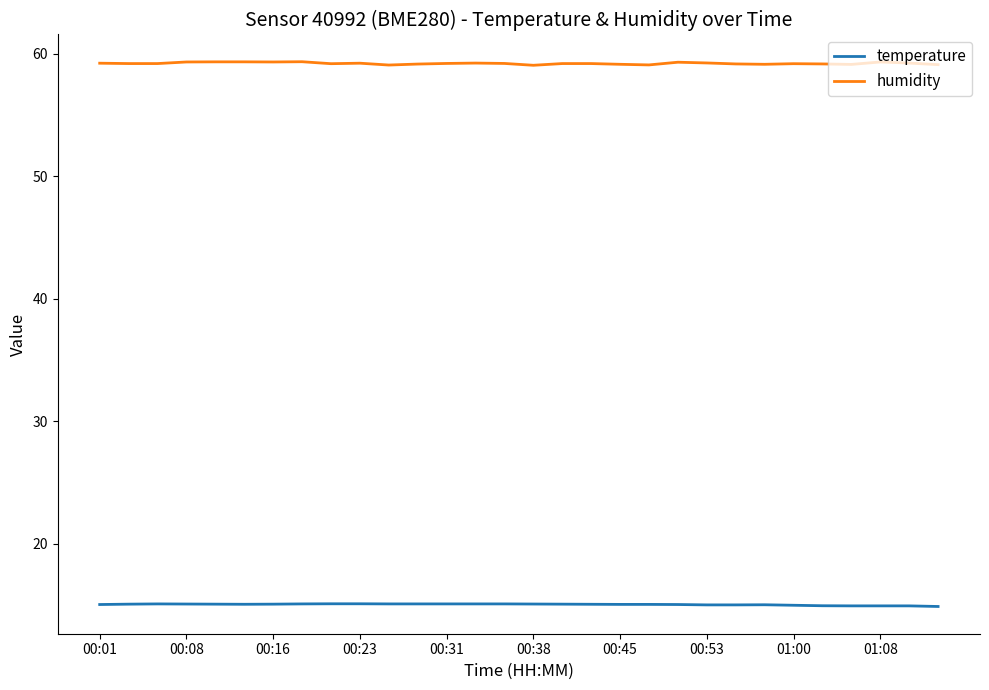

Which series has the largest range (max minus min)?

humidity